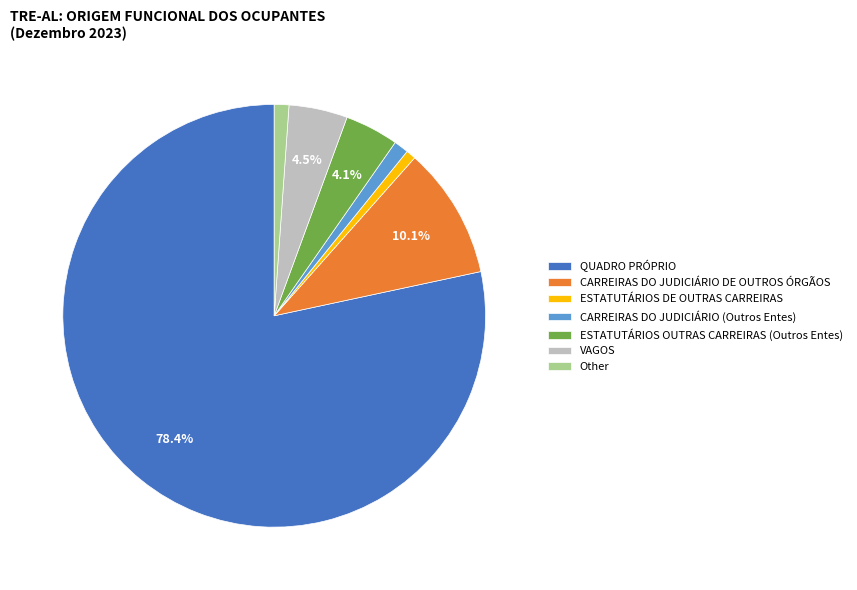

How much of the chart is everything except QUADRO PRÓPRIO?

21.6%